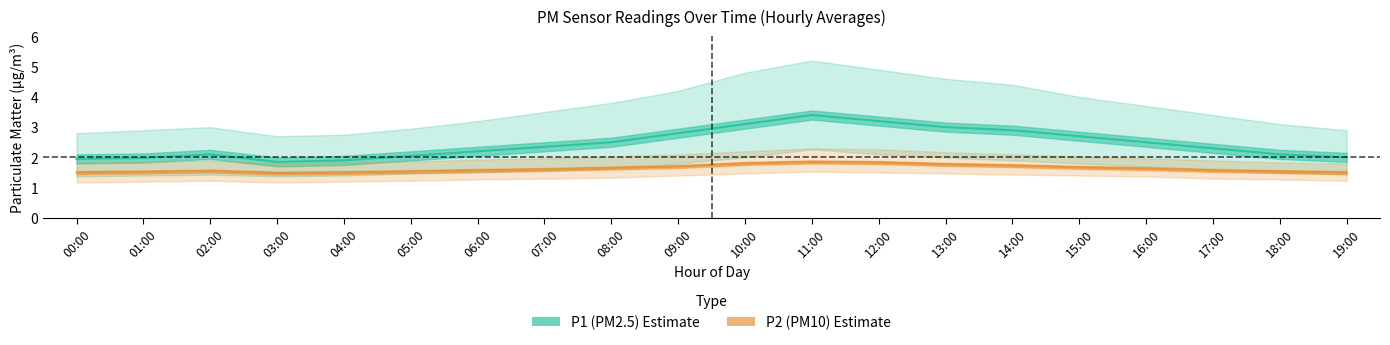

What is the difference between the P1_mean values at 17:00 and 18:00?

0.2